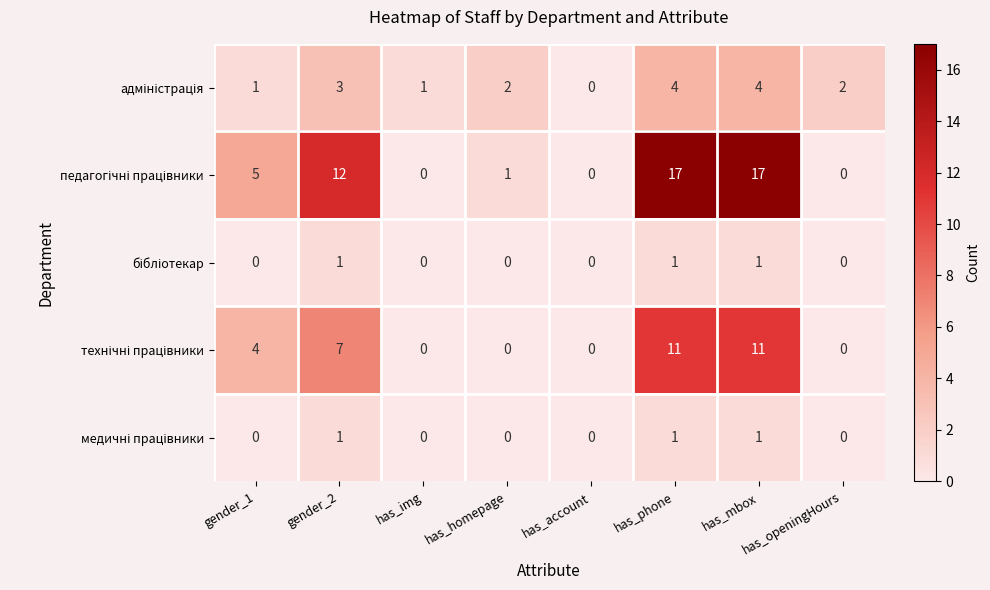

What is the maximum value shown in the chart?

17